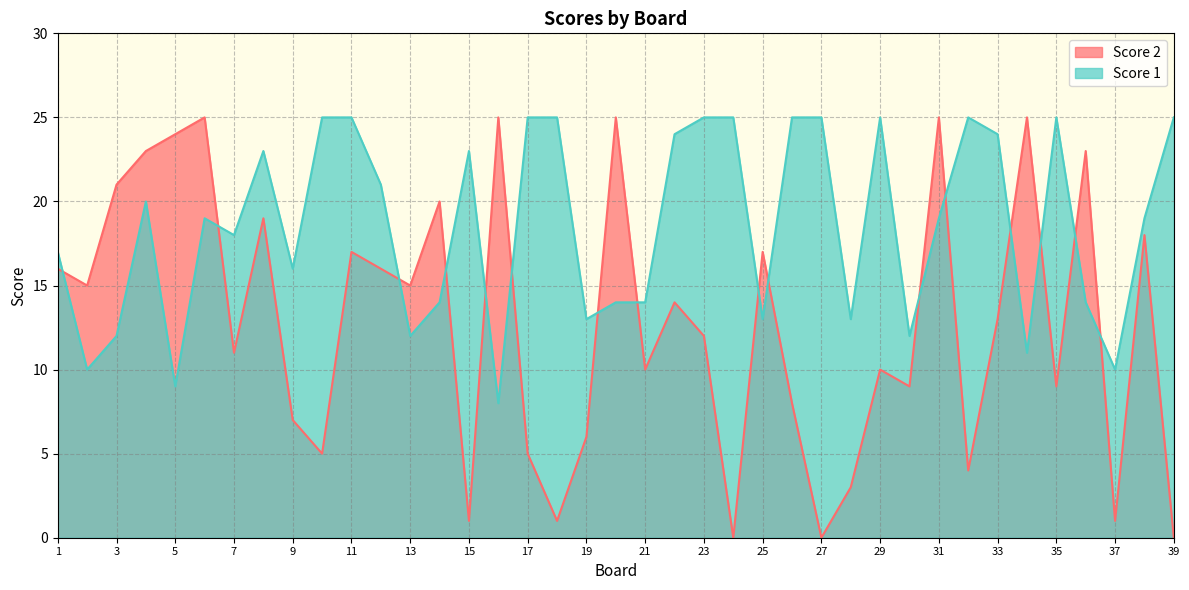

Is the value of Score 2 at 11 greater than the value of Score 1 at 30?

Yes